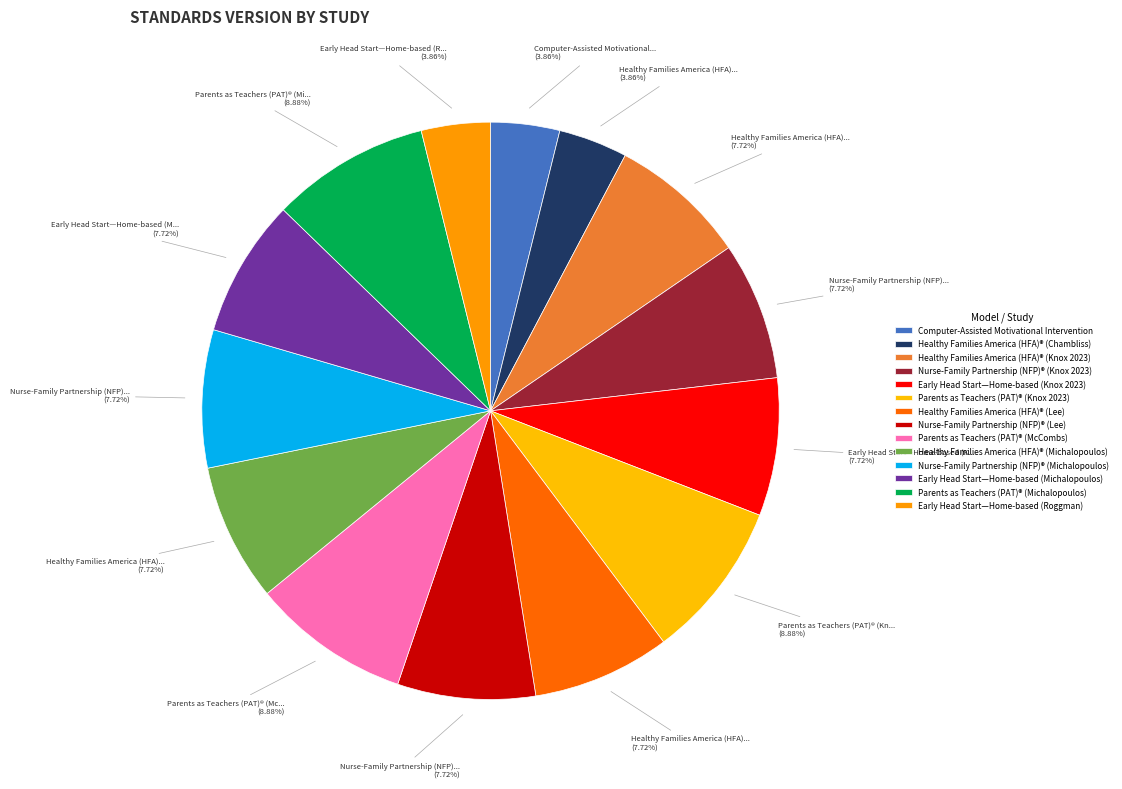

Which slice is the largest?

Parents as Teachers (PAT)® (Knox 2023)